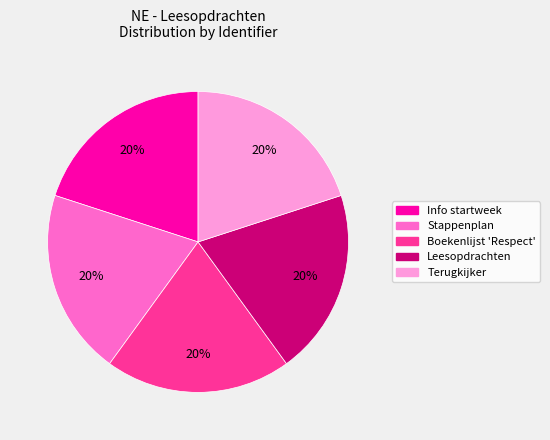

Is the sum of Info startweek and Boekenlijst 'Respect' greater than half?

No